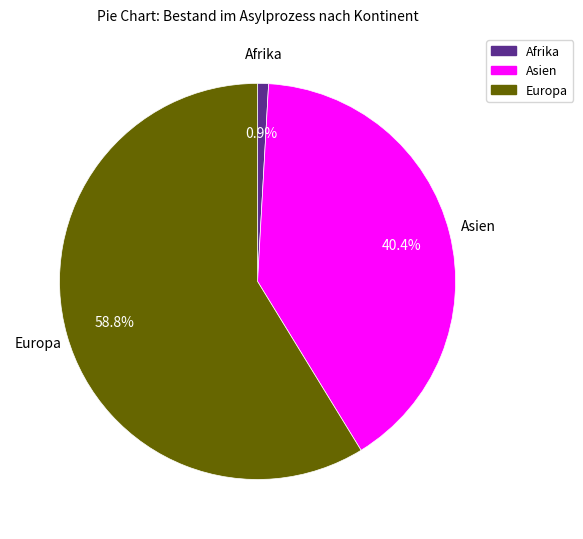

How many slices are in this pie chart?

3